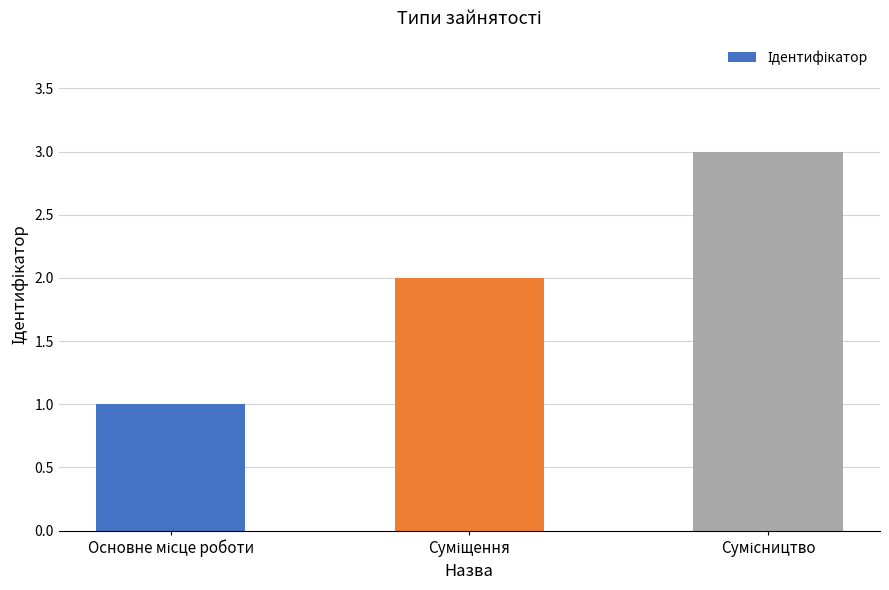

What is the maximum value shown in the chart?

3